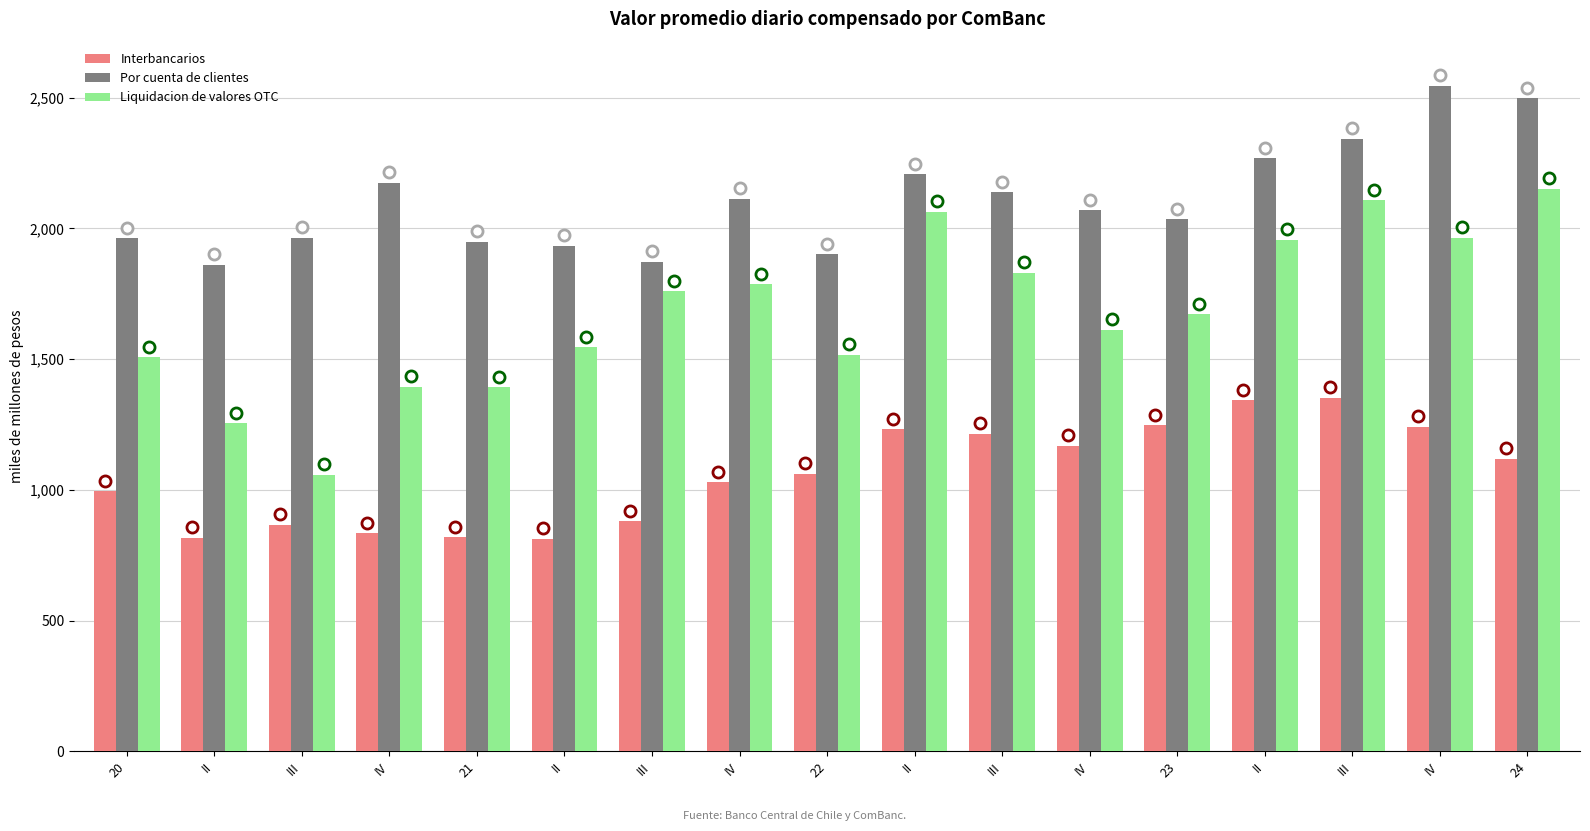

What are all the series names shown in the legend?

Interbancarios, Por cuenta de clientes, Liquidacion de valores OTC